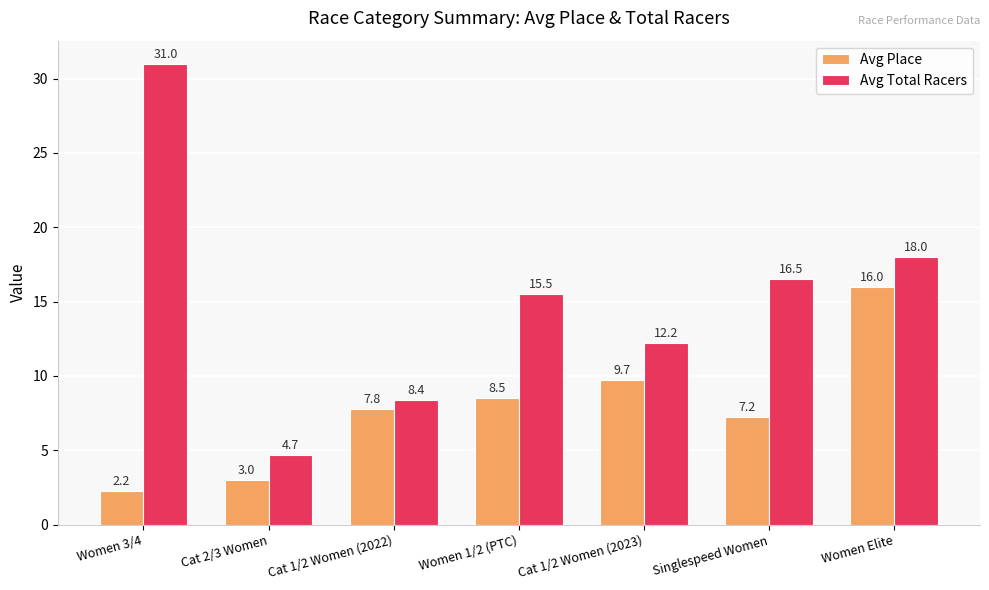

The value of Avg Place at Women 1/2 (PTC) is 8.5. True or false?

True